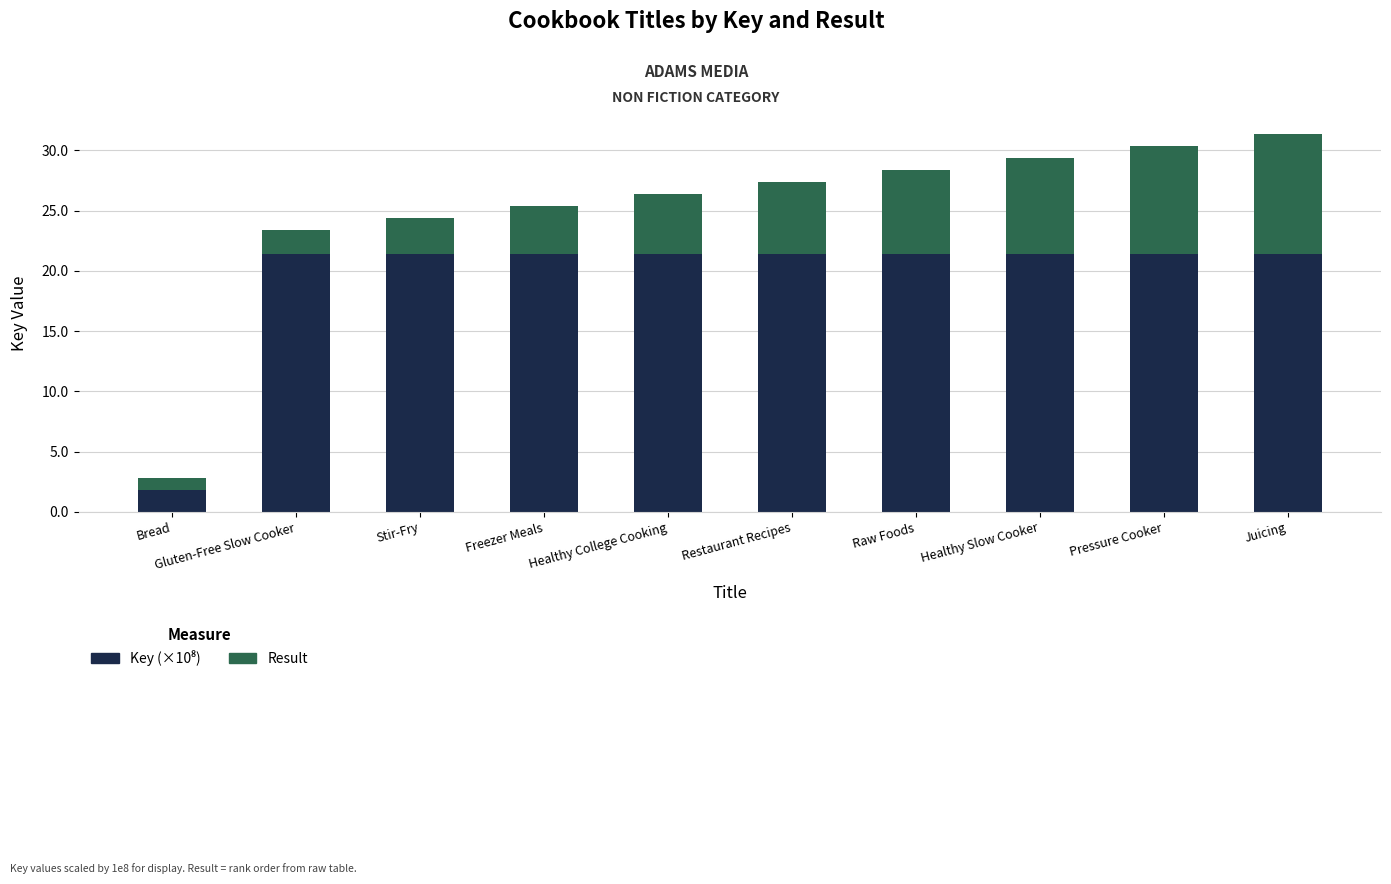

What is the total value across all series at Healthy Slow Cooker?

29.4